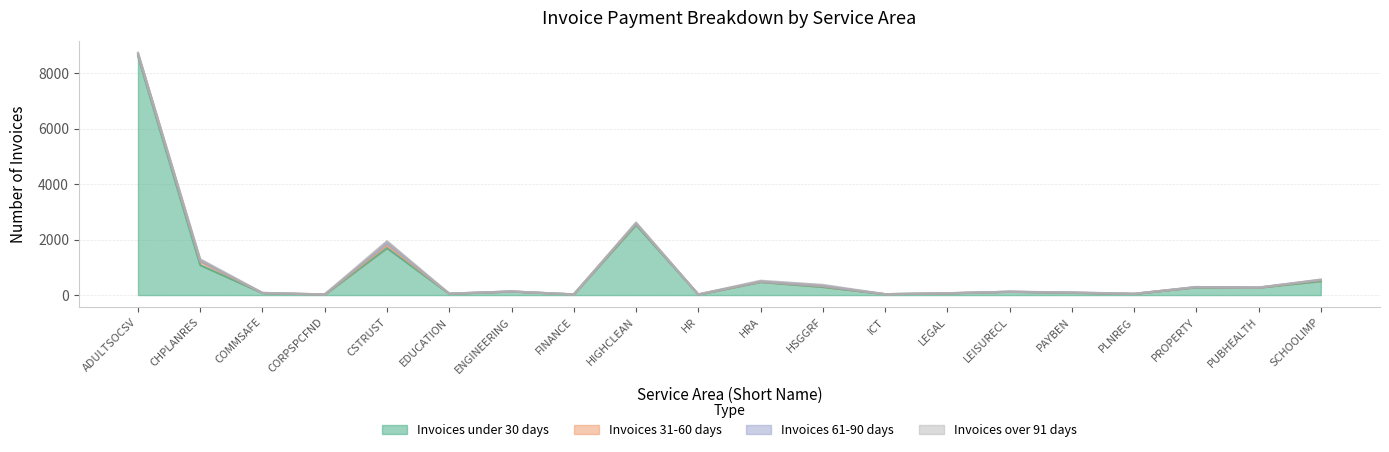

At how many categories does at least one series exceed 1440?

3